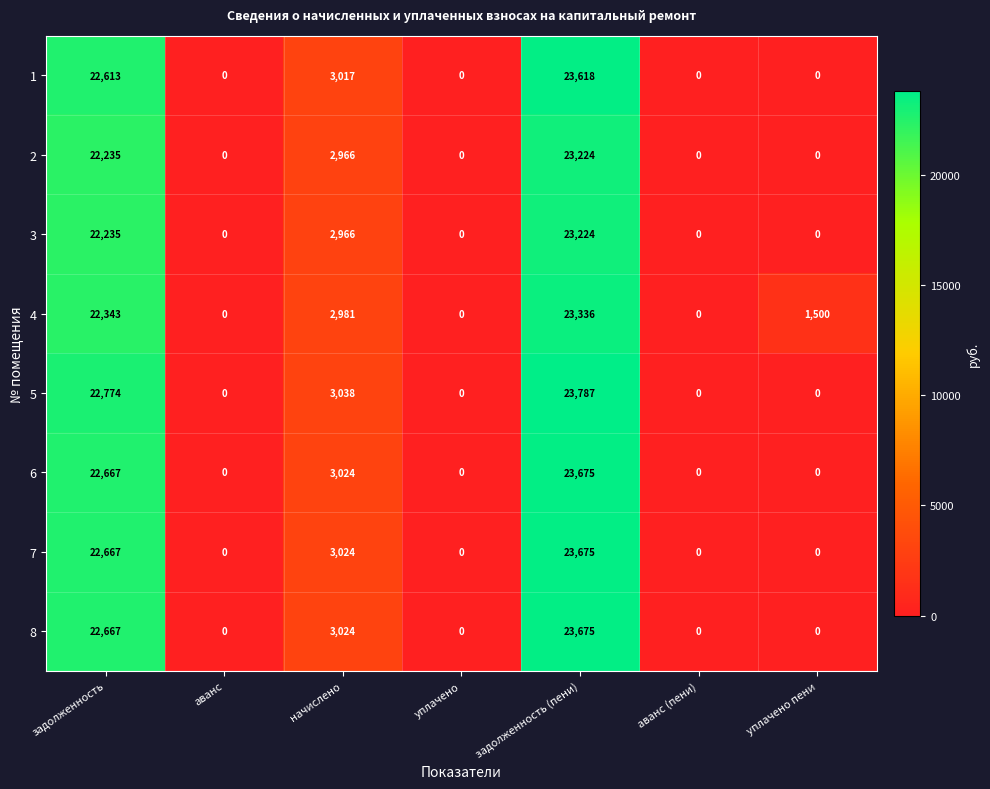

Which category has the highest value in the 7 series?

задолженность (пени)